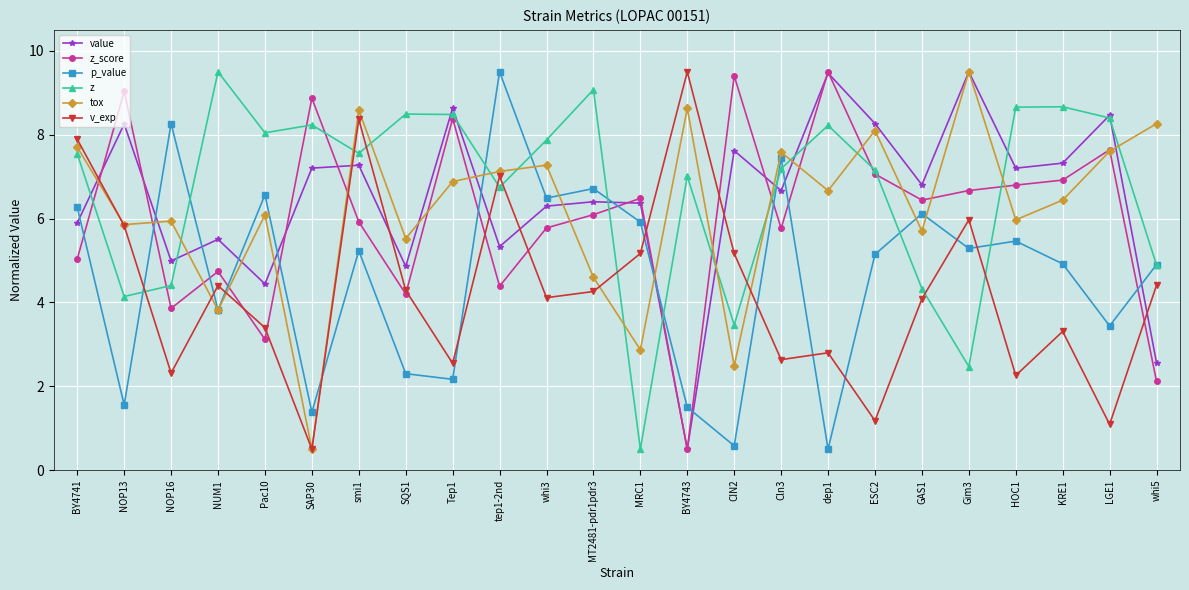

Which category has the lowest value in the z_score series?

BY4743